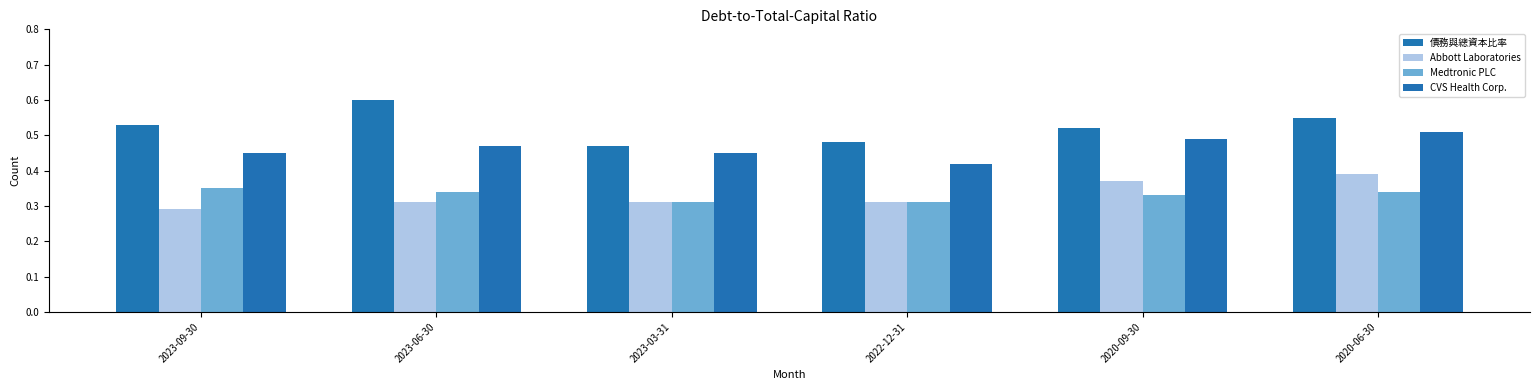

What is the total value across all series at 2022-12-31?

1.5